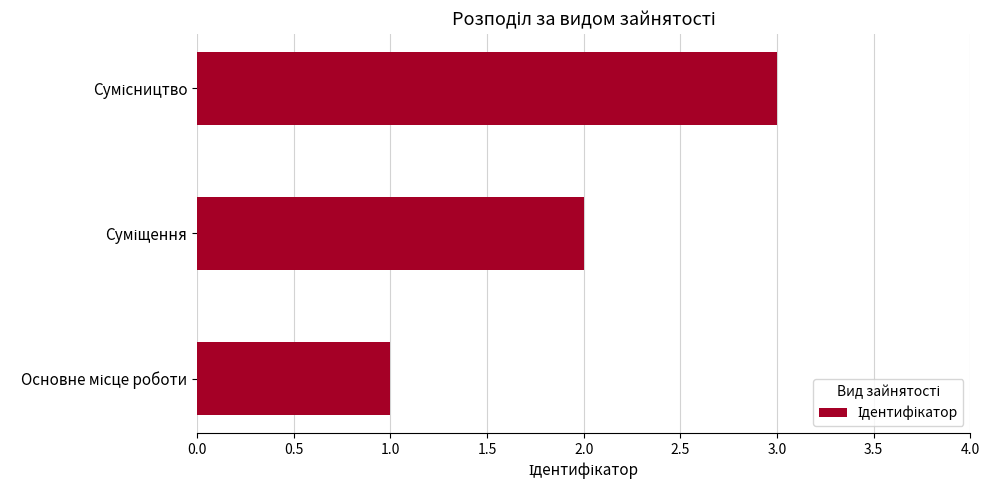

What is the greatest value displayed?

3